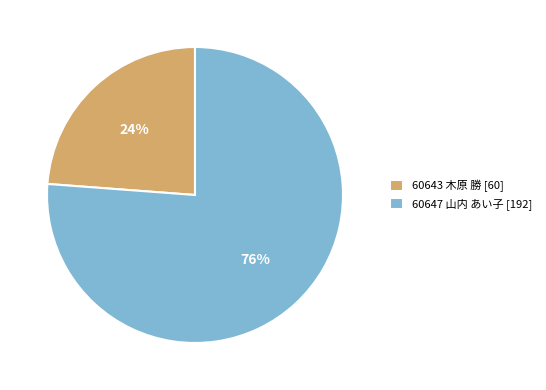

Count the number of slices in the pie.

2